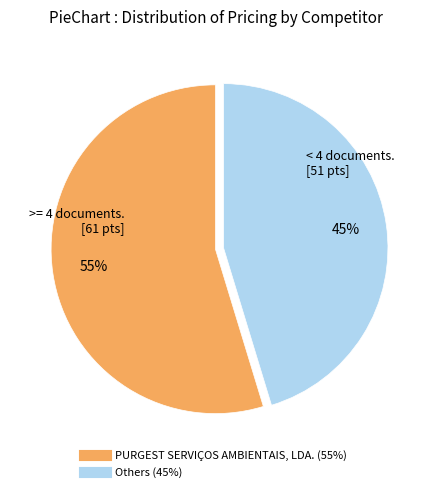

To the nearest percent, what is the average slice percentage?

50%